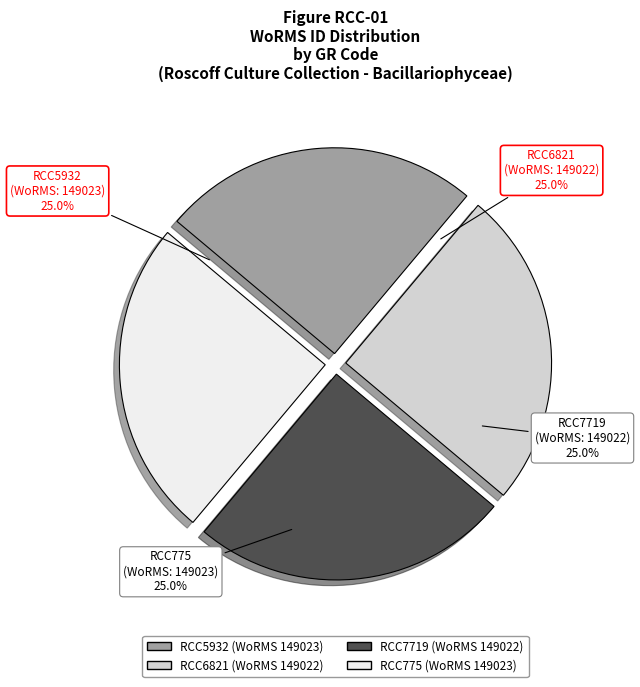

Approximately how many times larger is the value at RCC5932 compared to RCC7719?

1.0